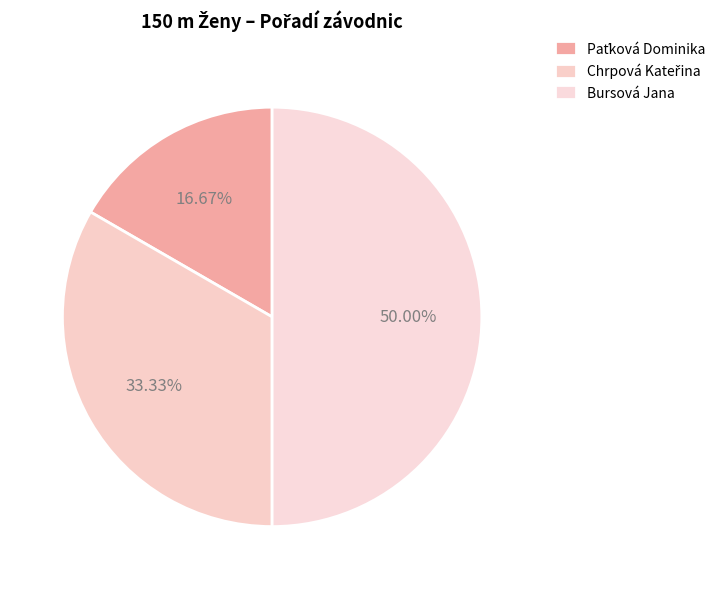

Which slice is the largest?

Bursová Jana